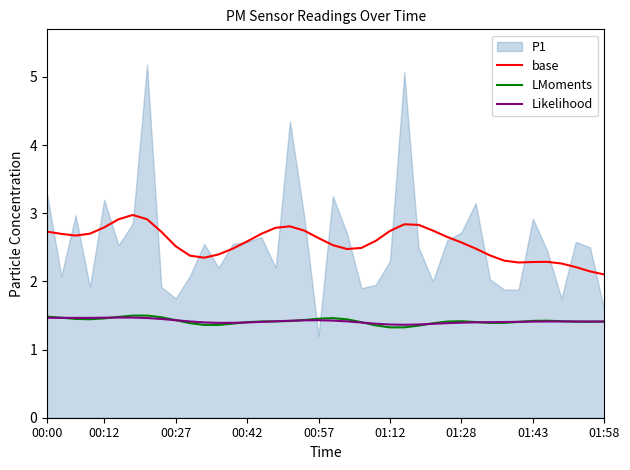

In LMoments, how many points are lower than both neighbors (excluding endpoints)?

5